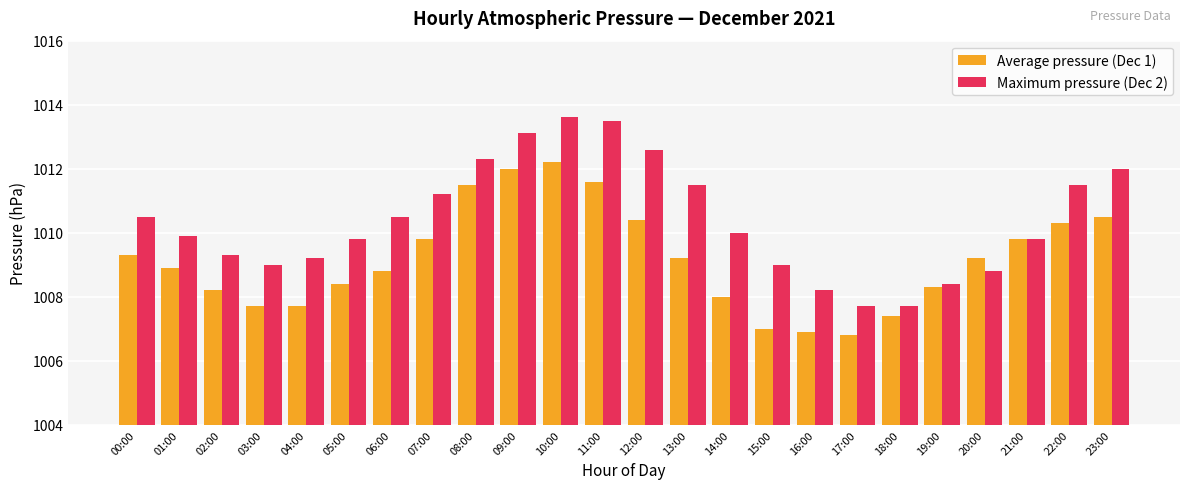

What is the difference between the maximum and minimum values in the Maximum pressure (Dec 2) series?

5.9